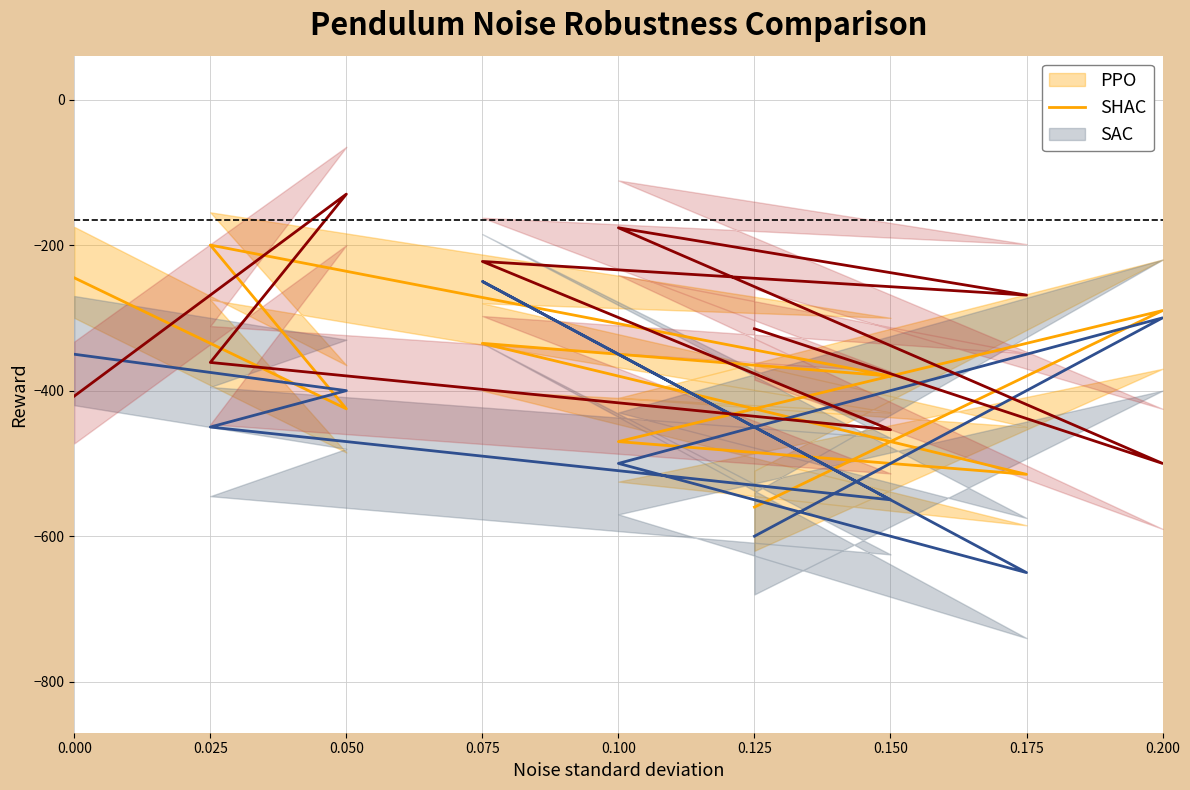

Reading right to left, extract all data points from this chart.

PPO: -245.0	-425.0	-200.0	-380.0	-335.0	-515.0	-470.0	-290.0	-560.0
SHAC: -350.0	-400.0	-450.0	-550.0	-250.0	-650.0	-500.0	-300.0	-600.0
SAC: -407.5	-130.0	-361.2	-453.8	-222.5	-268.8	-176.2	-500.0	-315.0